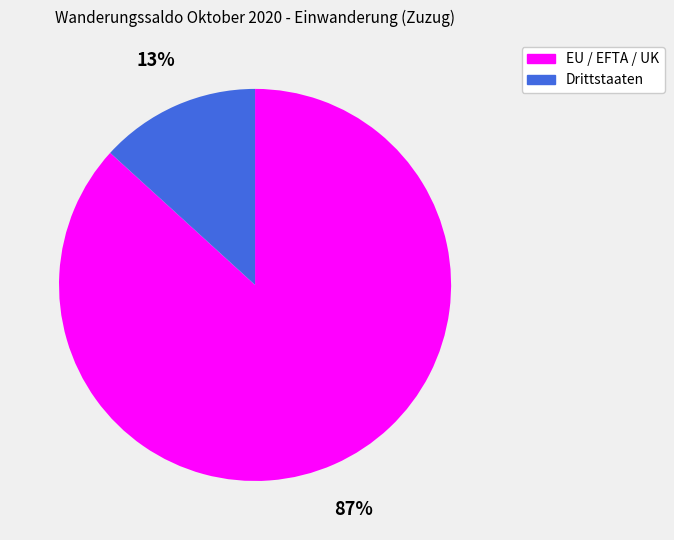

Which slice is the smallest?

Drittstaaten